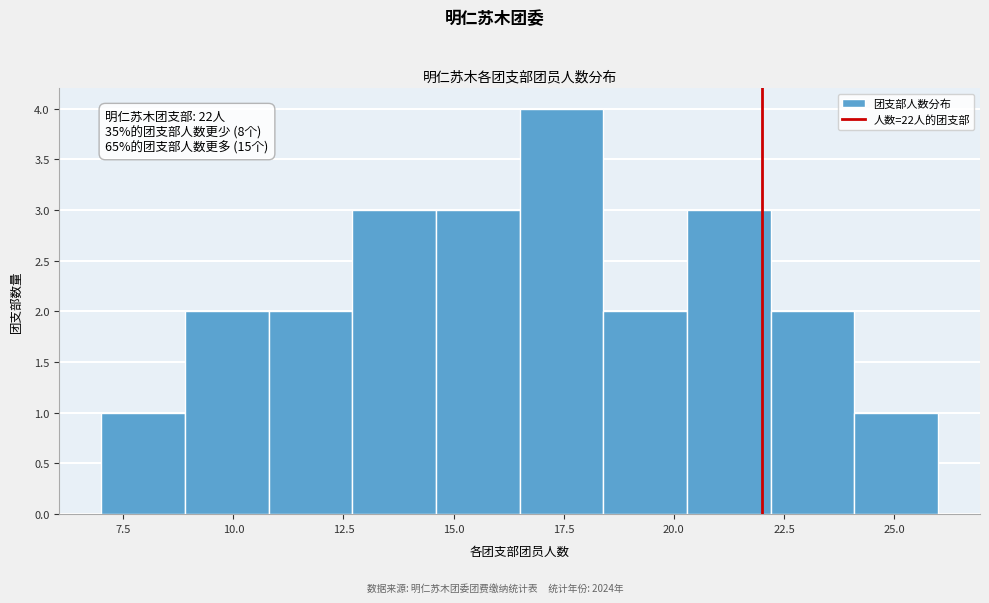

Read against the x-axis, roughly where is the centre of the tallest bar?

17.5